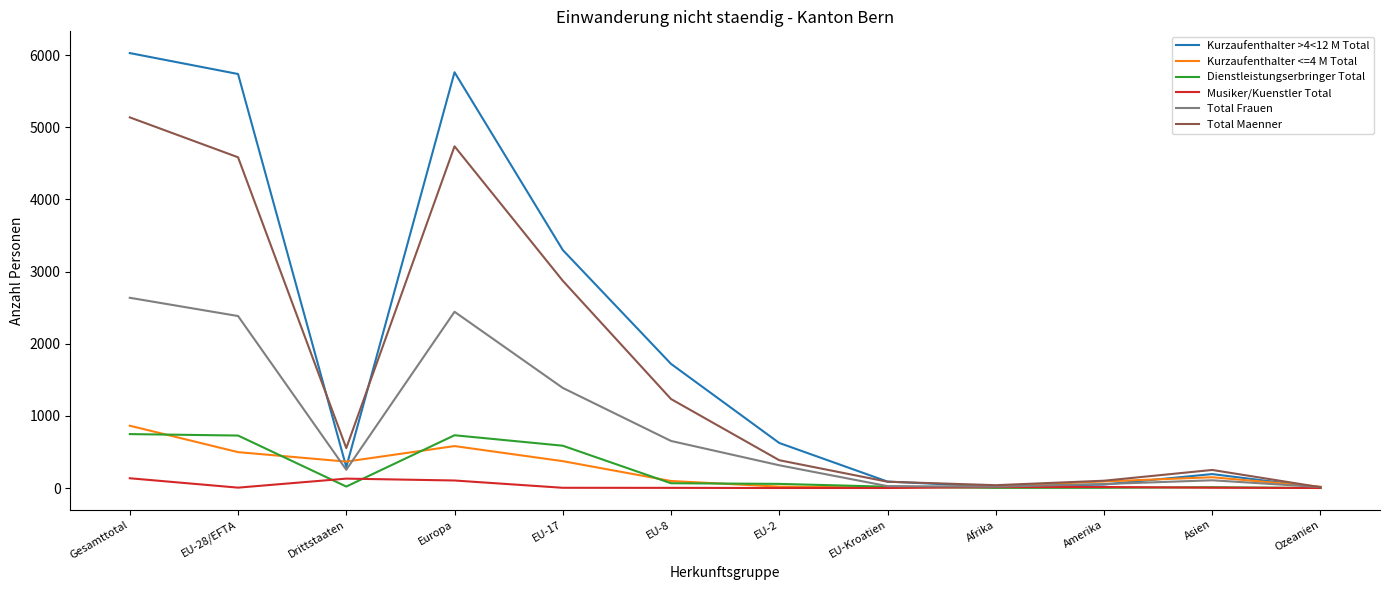

What value does the Dienstleistungserbringer Total series have at Europa, to the nearest 10?

730